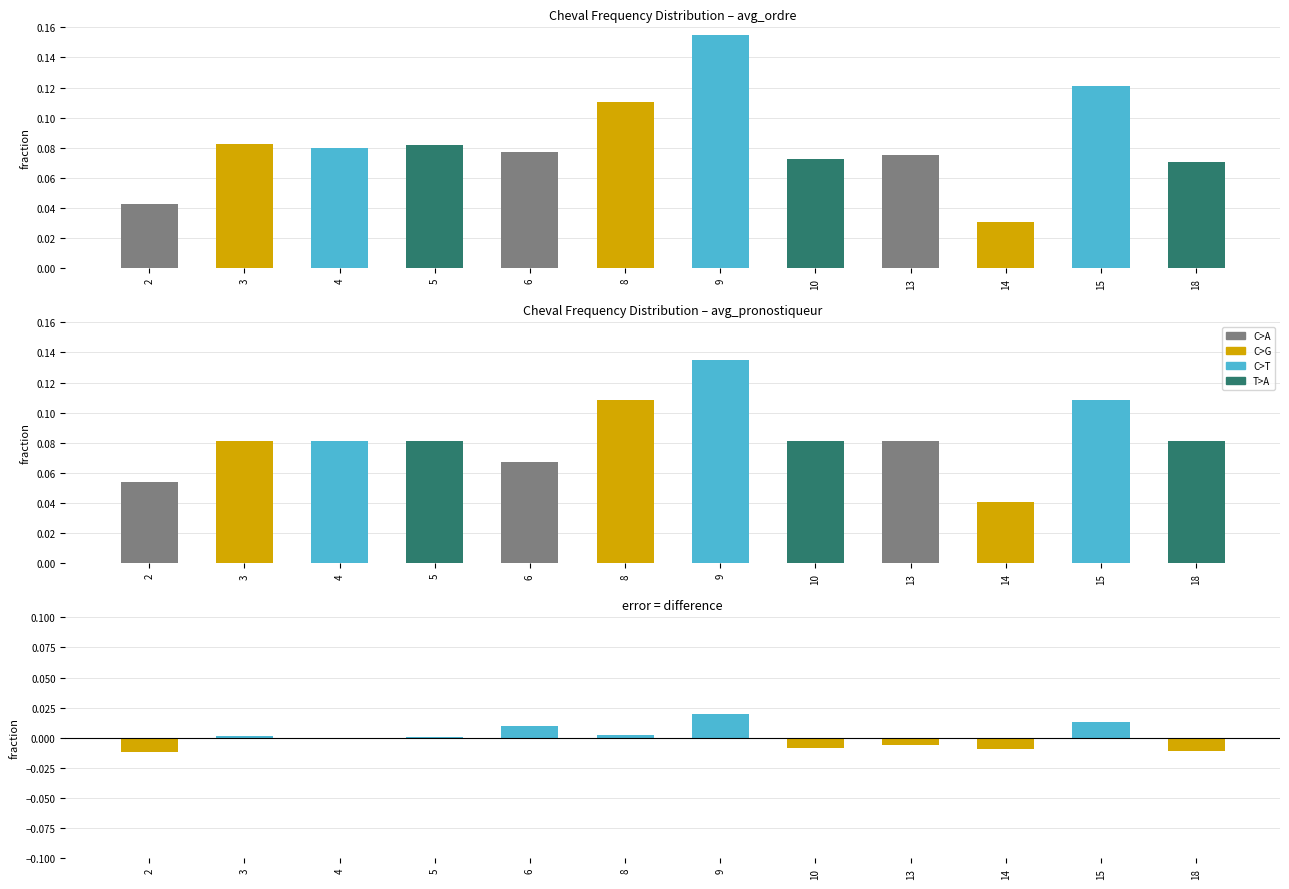

How many distinct data groups are displayed?

3